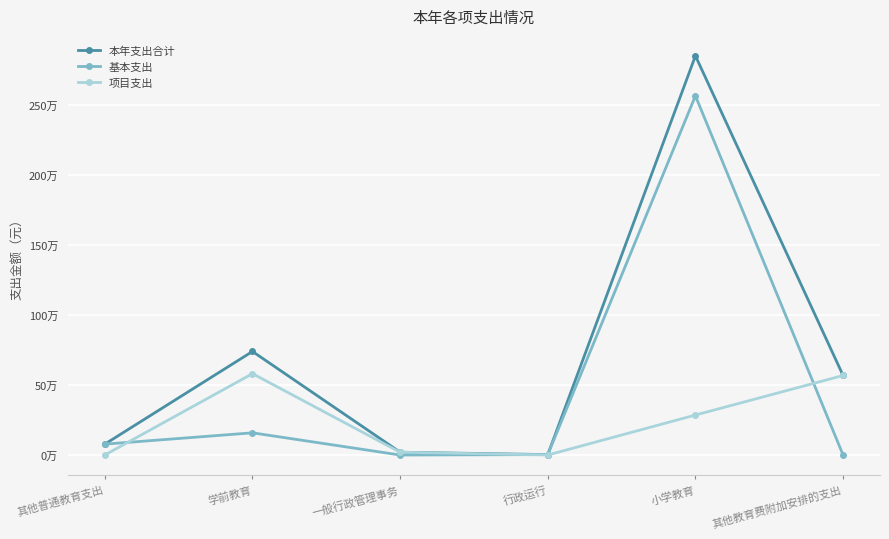

Is this an area chart (filled region under the line)?

No